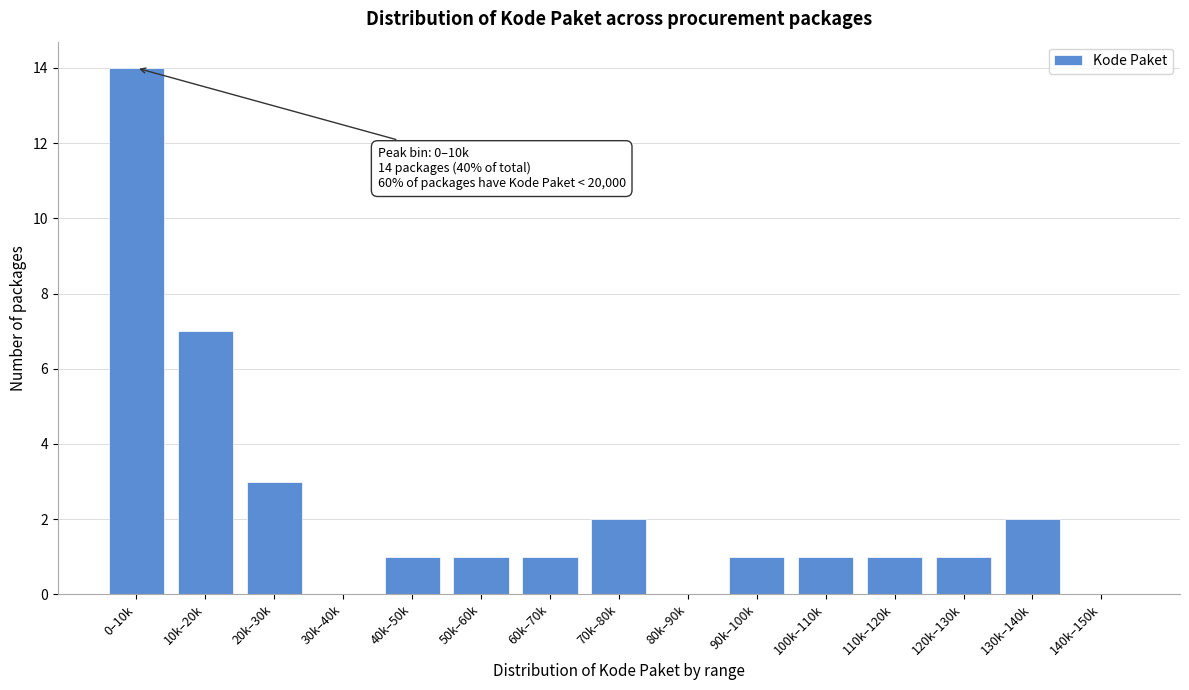

Reading left to right, what are all the values shown in this chart?

0–10k=14	10k–20k=7	20k–30k=3	30k–40k=0	40k–50k=1	50k–60k=1	60k–70k=1	70k–80k=2	80k–90k=0	90k–100k=1	100k–110k=1	110k–120k=1	120k–130k=1	130k–140k=2	140k–150k=0